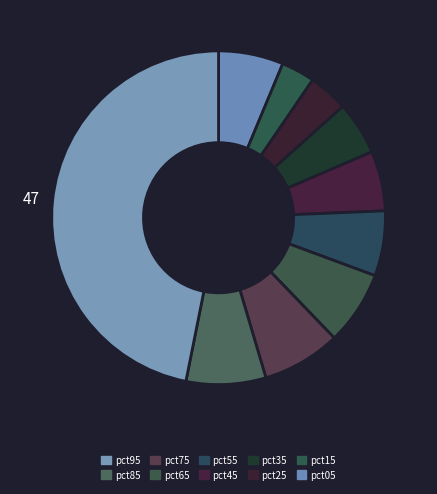

Which category has the smallest portion of the pie?

pct15